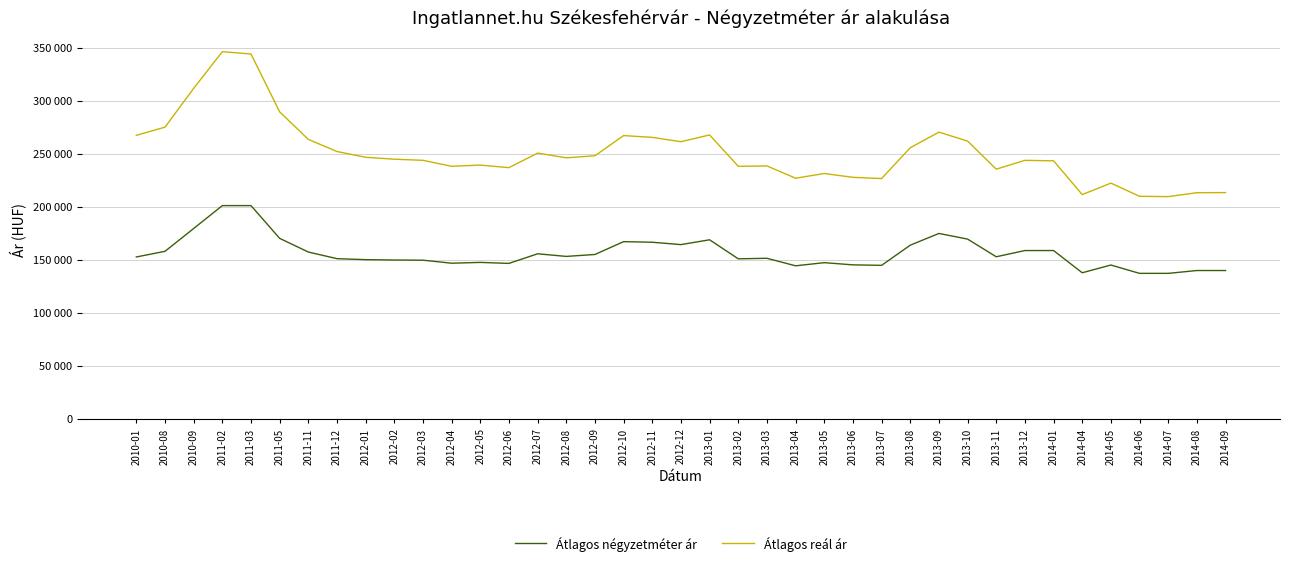

At which category does Átlagos négyzetméter ár reach its first local valley?

2012-04